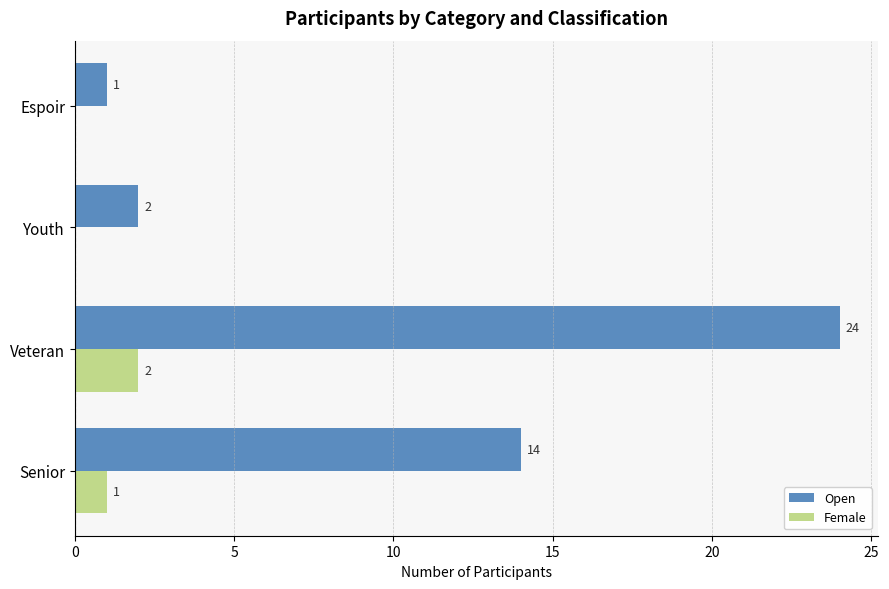

Which series has the widest spread of values?

Open